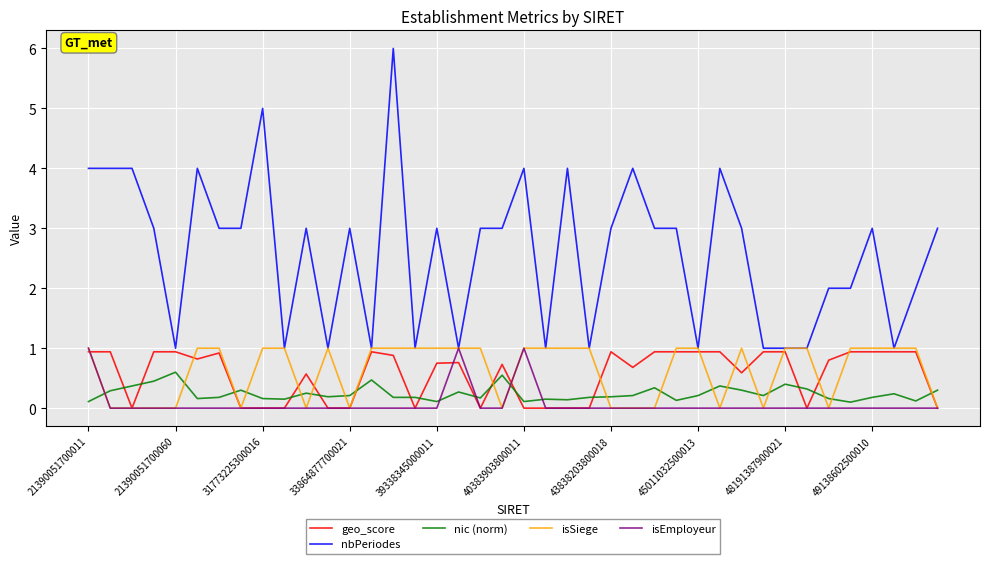

Which series has the largest total across all categories?

nbPeriodes